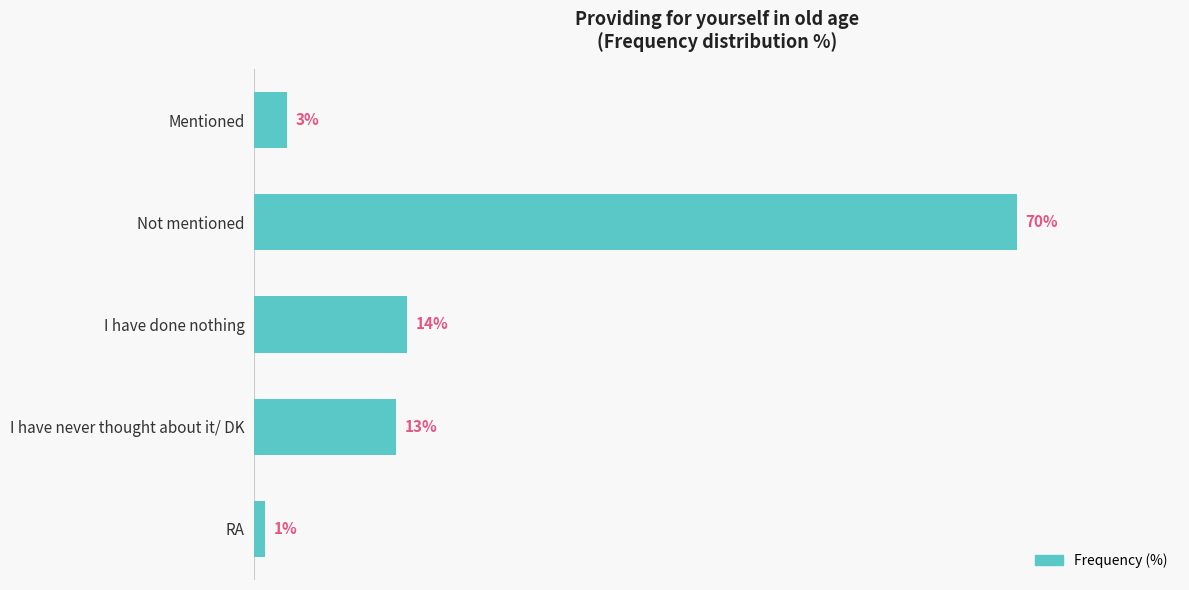

What is the label of the 2nd bar from the bottom?

I have never thought about it/ DK